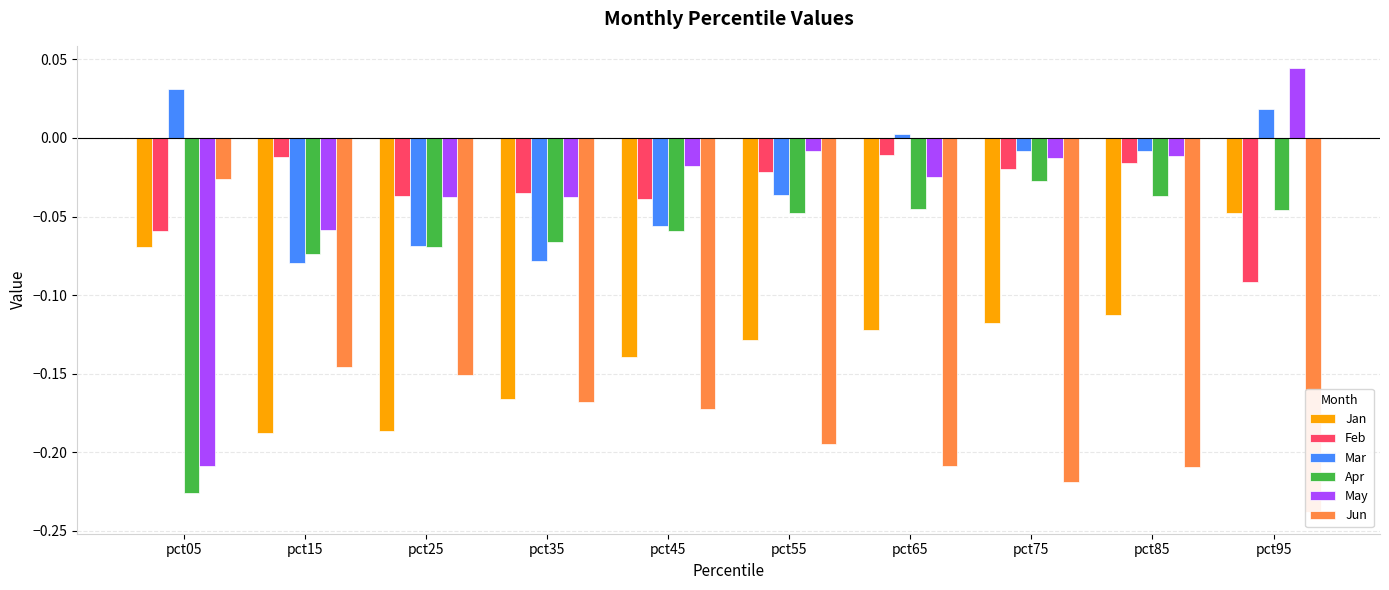

What is the difference between the Feb values at pct35 and pct95?

0.1